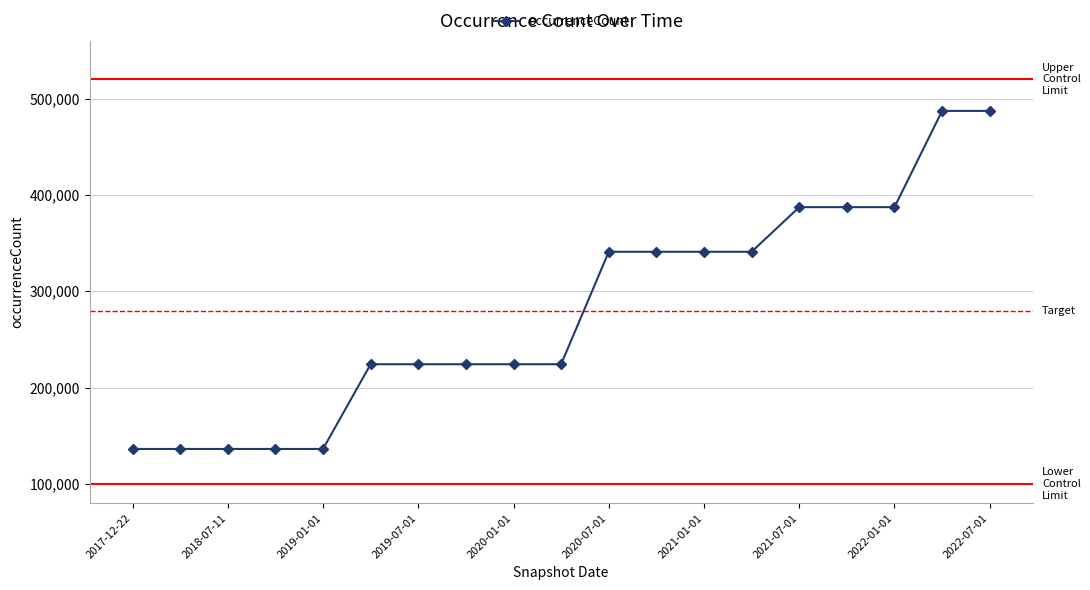

What is the minimum value shown in the chart?

136266